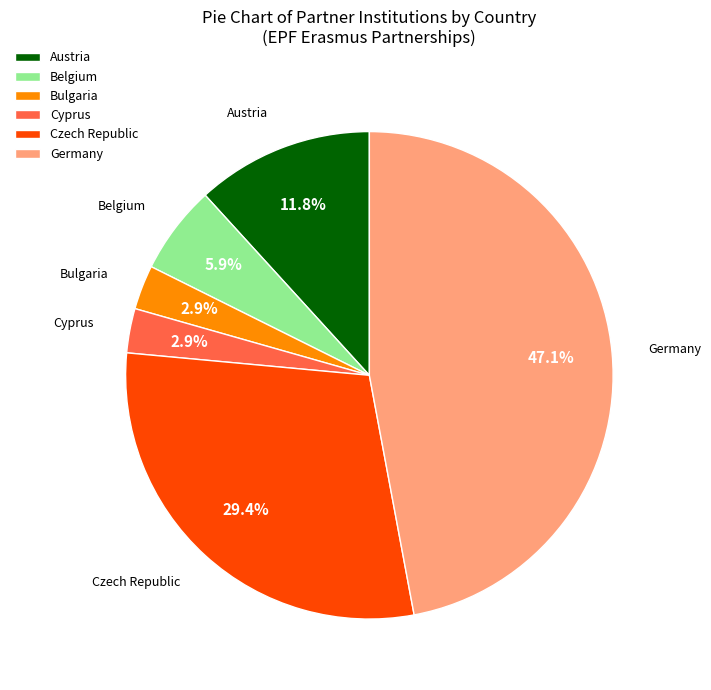

What is the largest slice in the pie chart?

Germany